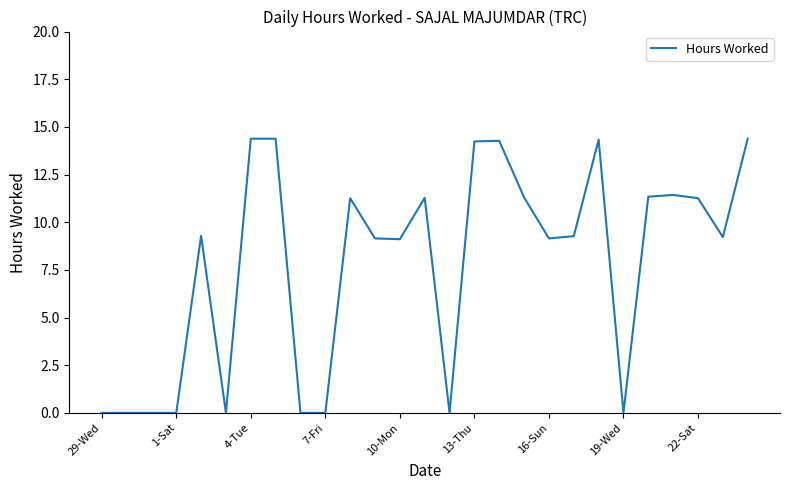

What is the maximum value shown in the chart?

14.4